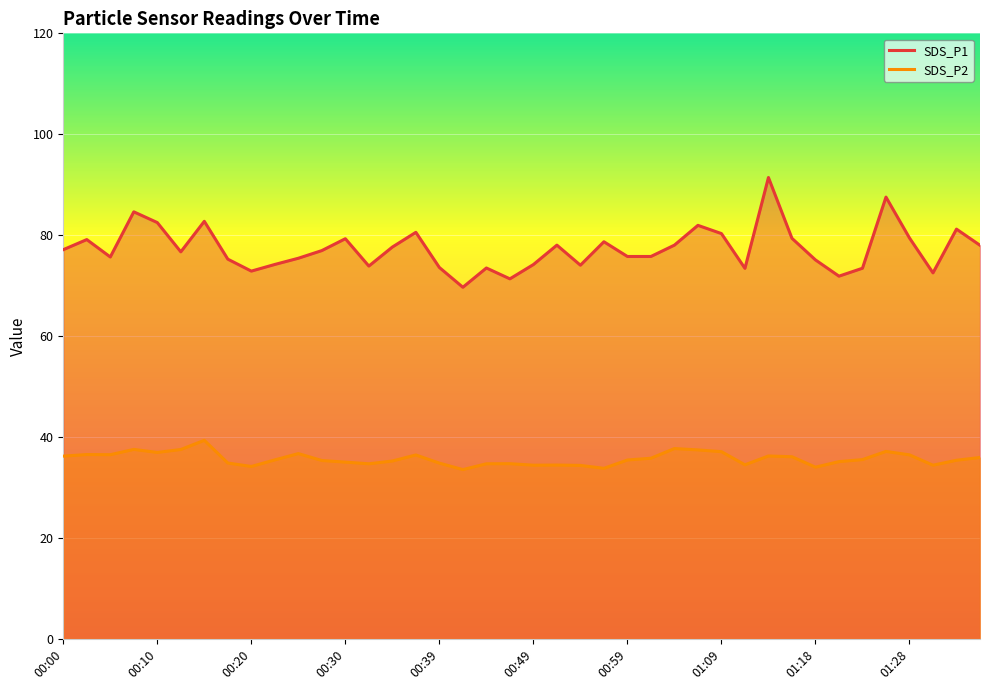

Reading left to right, transcribe all the data shown in this chart.

SDS_P1: 77.1	79.1	75.7	84.6	82.5	76.7	82.8	75.2	72.9	74.2	75.4	77.0	79.3	73.9	77.7	80.6	73.6	69.7	73.5	71.3	74.2	78.0	74.0	78.7	75.8	75.8	78.0	82.0	80.3	73.4	91.4	79.4	75.1	71.9	73.5	87.5	79.5	72.5	81.2	78.0
SDS_P2: 36.2	36.5	36.5	37.5	37.0	37.5	39.4	34.9	34.2	35.5	36.7	35.4	35.0	34.7	35.2	36.5	34.8	33.5	34.7	34.7	34.4	34.5	34.4	33.8	35.5	35.8	37.7	37.5	37.1	34.5	36.2	36.1	34.0	35.1	35.5	37.1	36.5	34.4	35.4	36.0